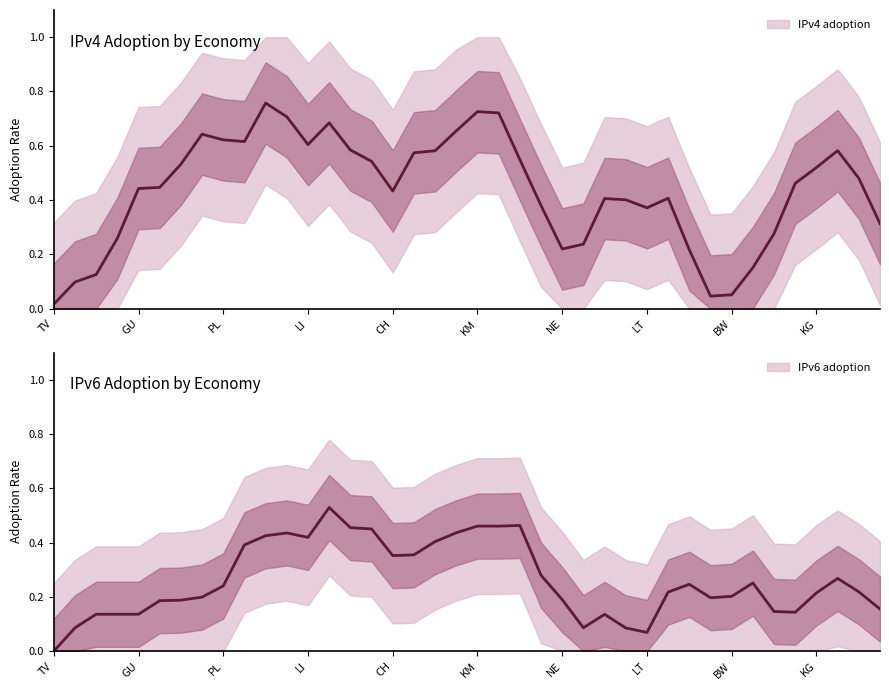

How many distinct data groups are displayed?

2